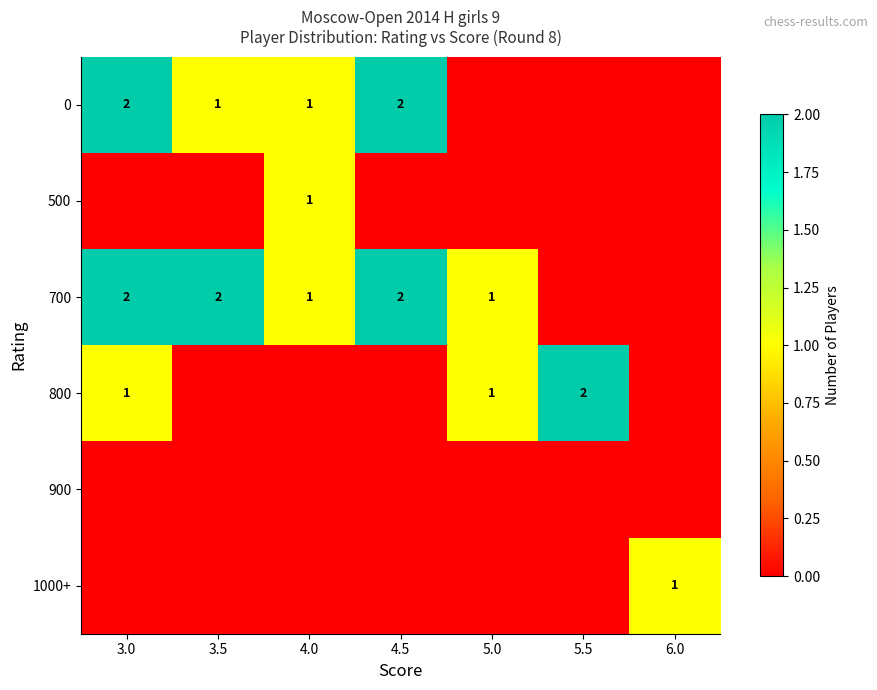

The value of 0 at 4.0 is 0. True or false?

False